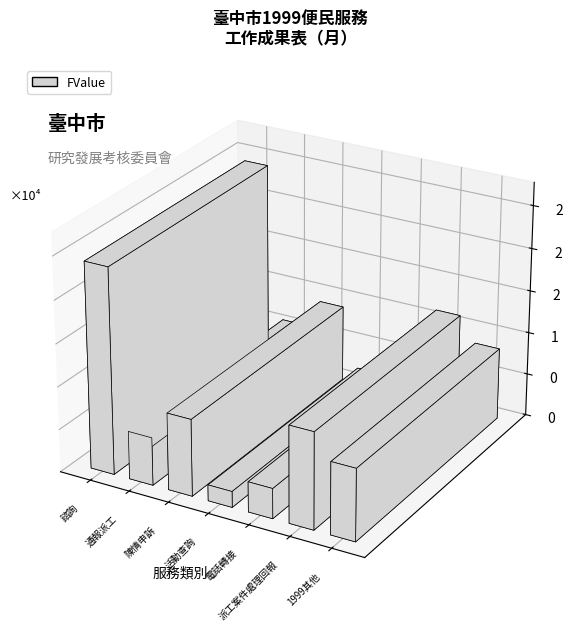

Reading left to right, what are all the values shown in this chart?

諮詢=24072	通報派工=5617	陳情申訴=9000	活動查詢=1868	電話轉接=3531	派工案件處理回報=11317	1999其他=8441